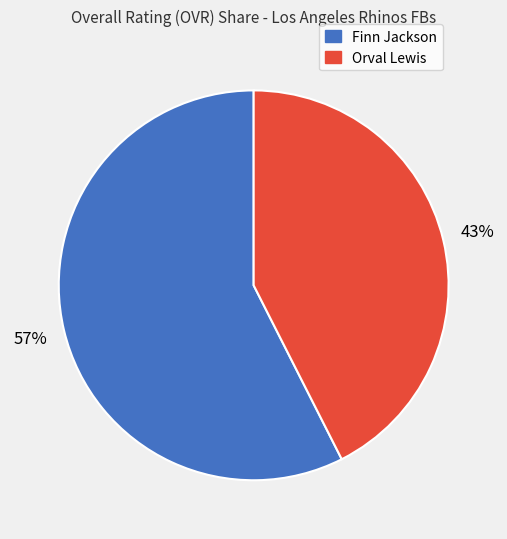

Is it true that Orval Lewis is 54% of the pie?

False